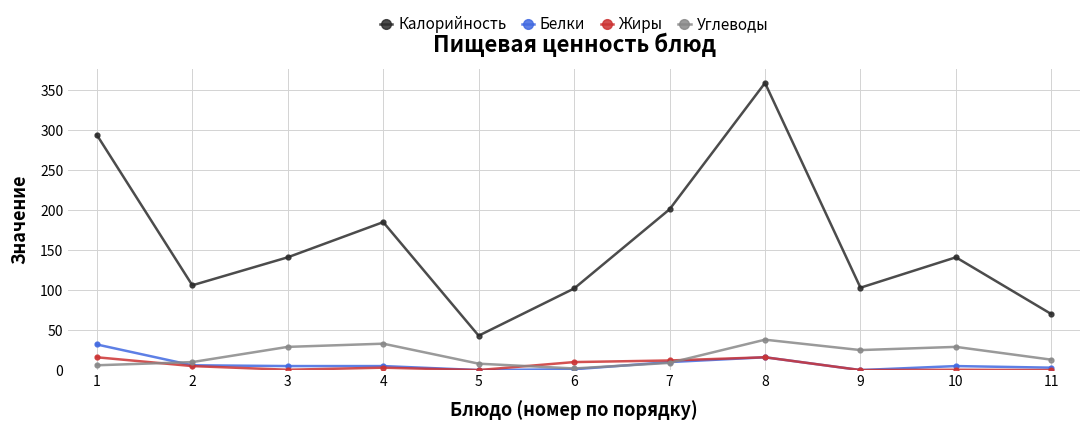

What is the average value of the Жиры series?

5.7